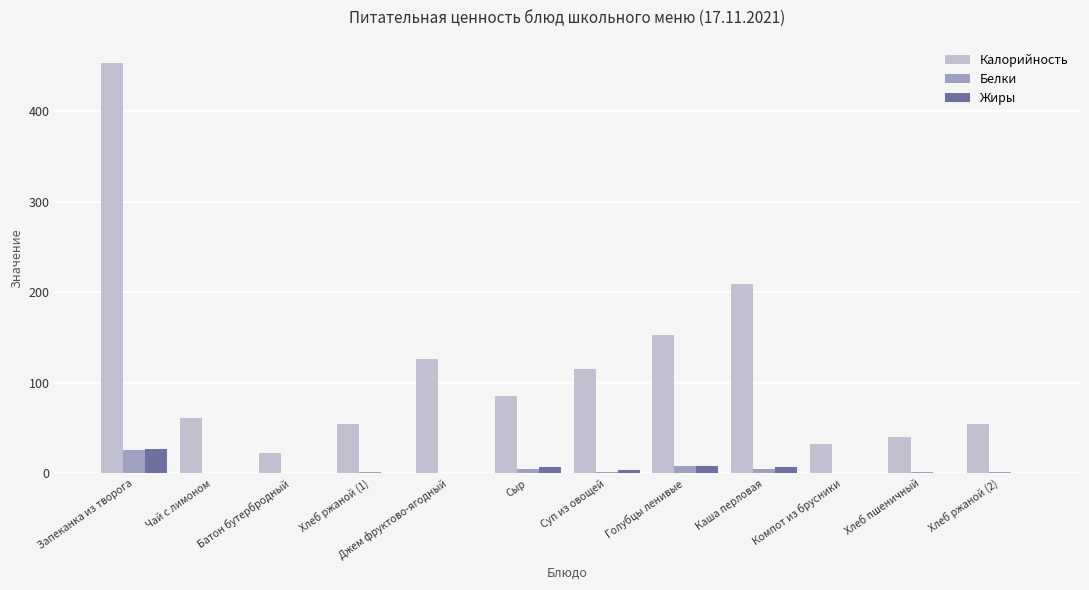

At which category is the sum across all series the highest?

Запеканка из творога